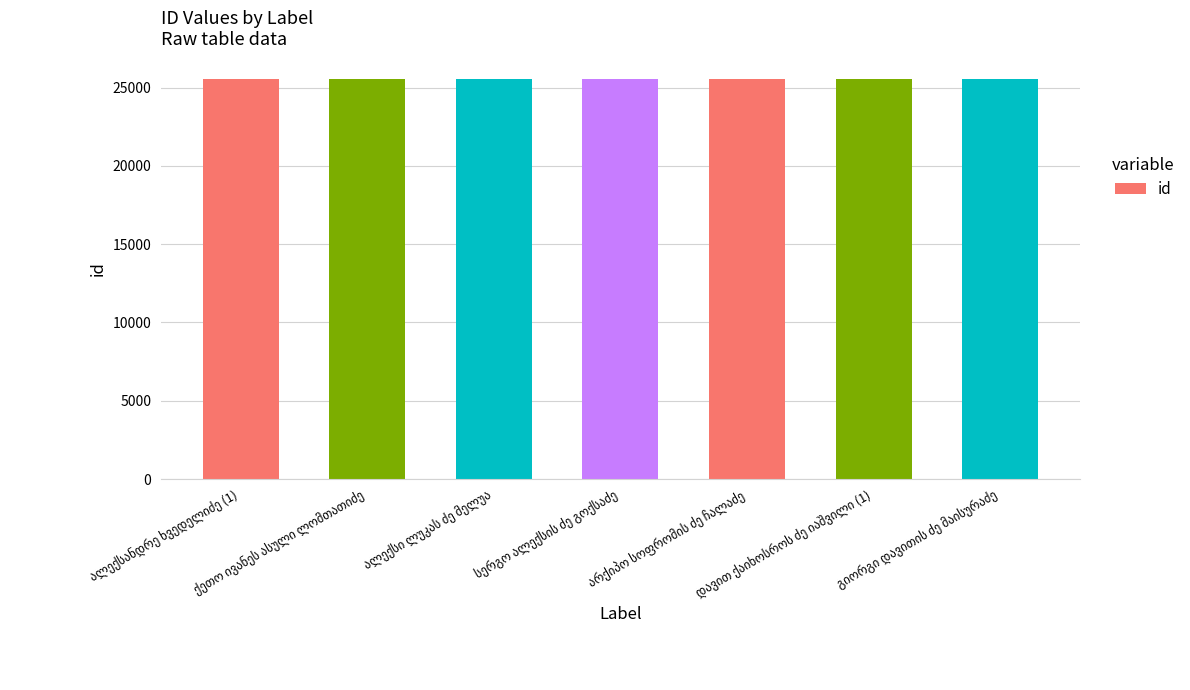

What is the minimum value shown in the chart?

25556